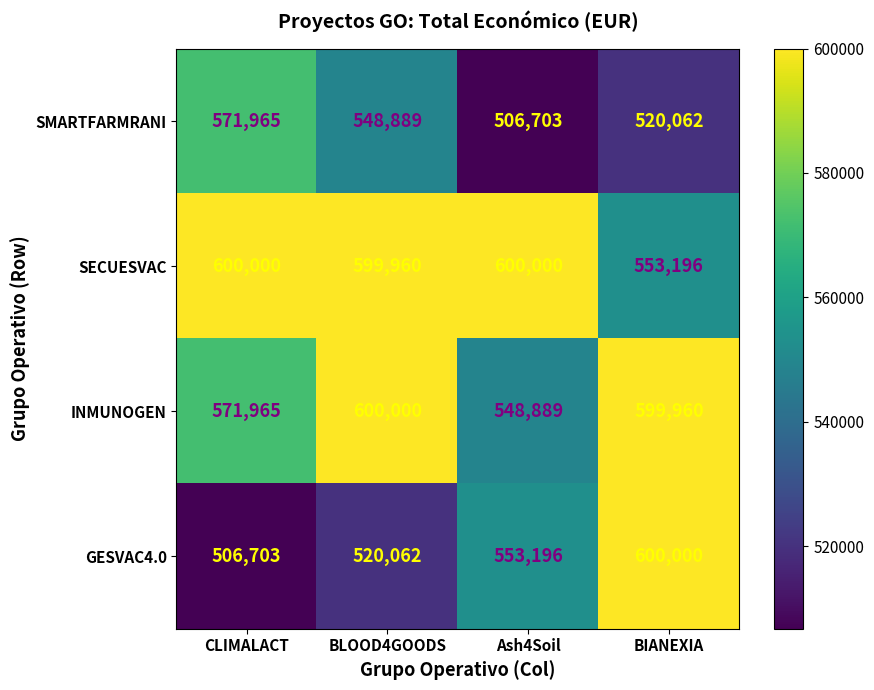

Which series has the largest range (max minus min)?

GESVAC4.0